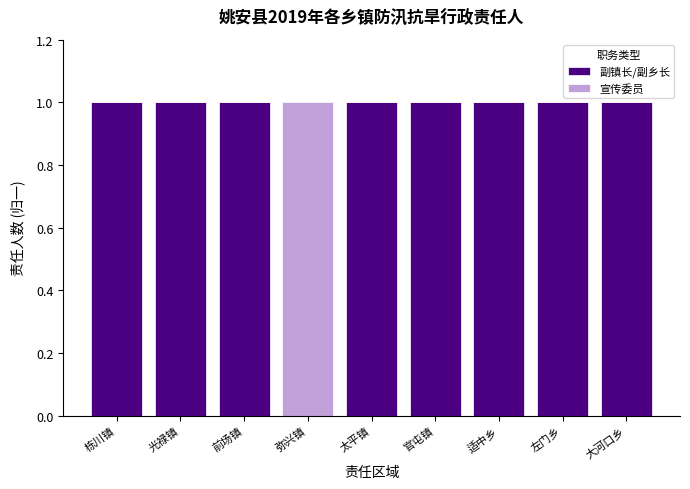

The value of 副镇长/副乡长 at 弥兴镇 is 0. True or false?

True